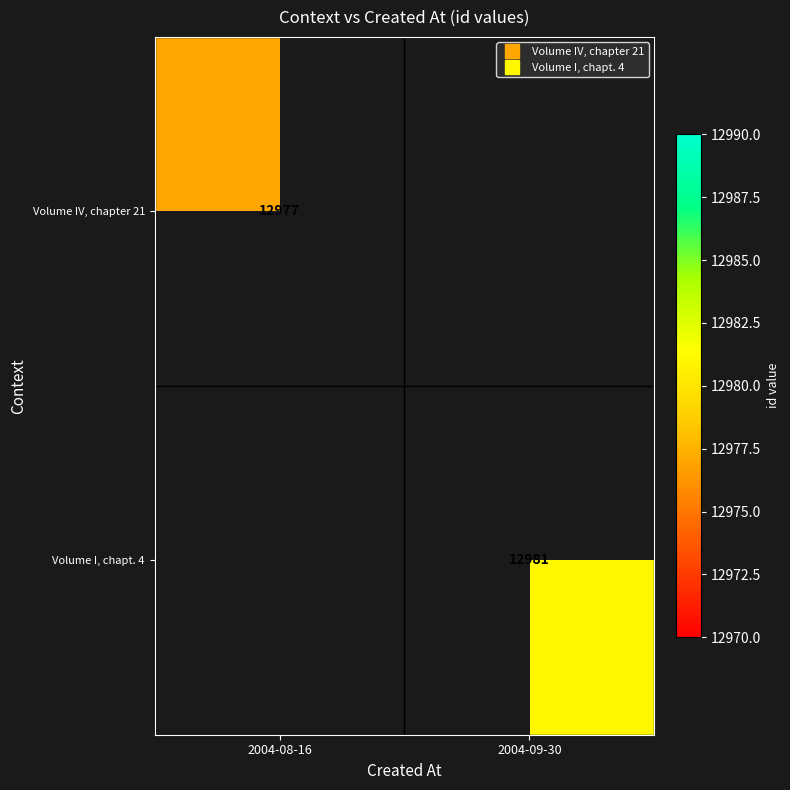

List the series in order of their overall mean, lowest first.

Volume IV, chapter 21, Volume I, chapt. 4